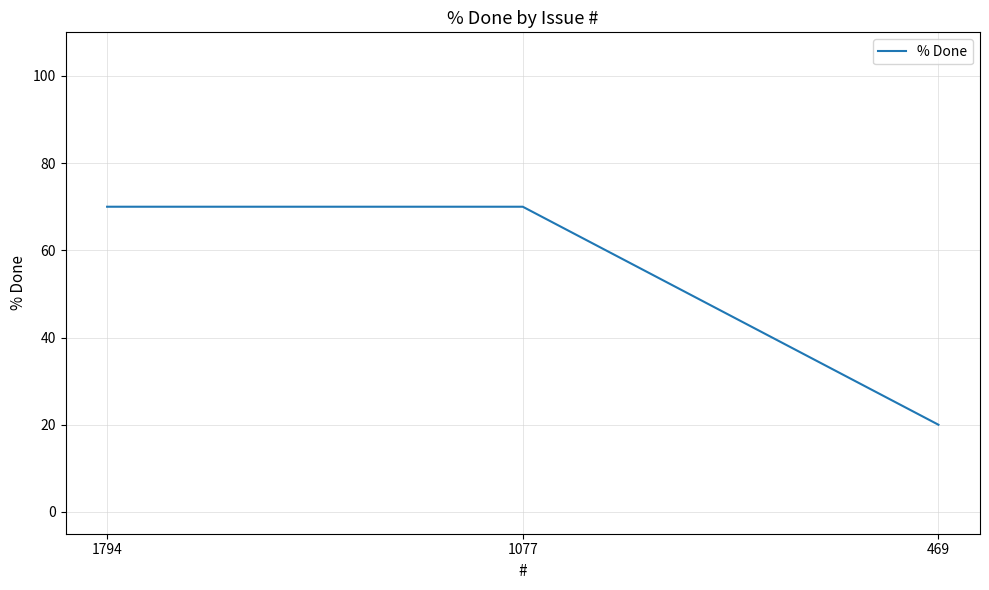

Reading right to left, what are all the values shown in this chart?

469=20	1077=70	1794=70